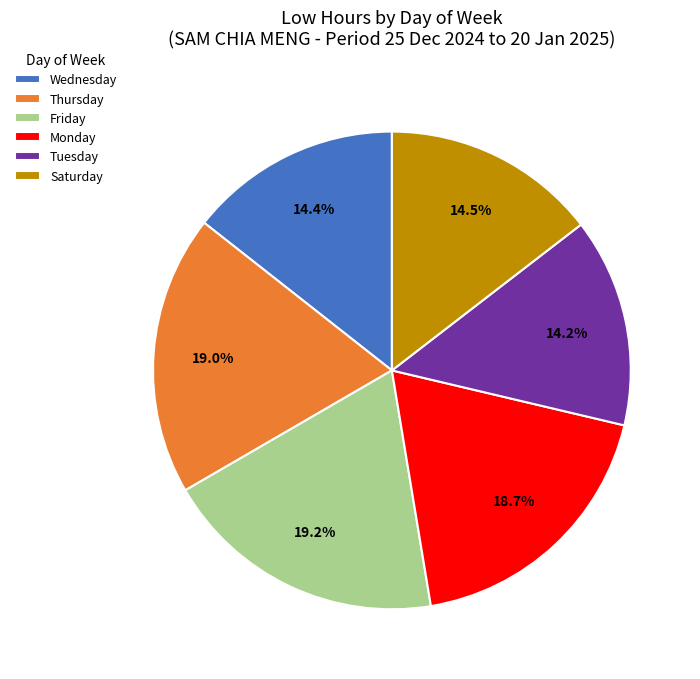

Approximately how many times larger is the value at Saturday compared to Tuesday?

1.0